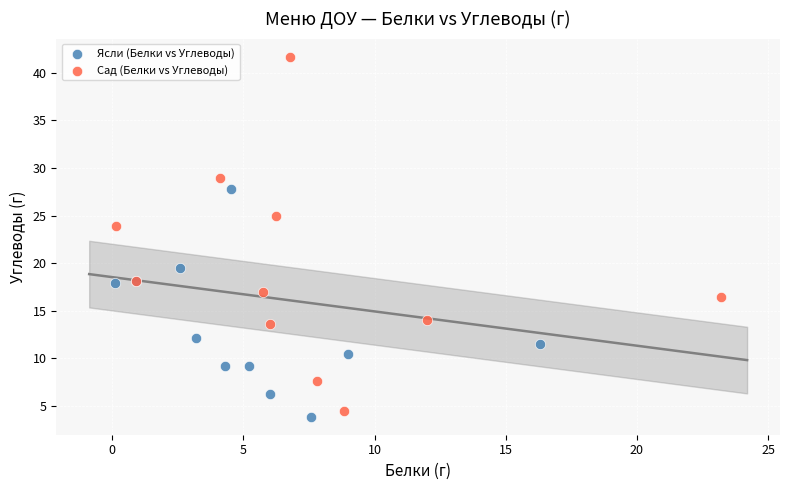

Which series reaches the maximum Y coordinate?

Сад (Белки vs Углеводы)